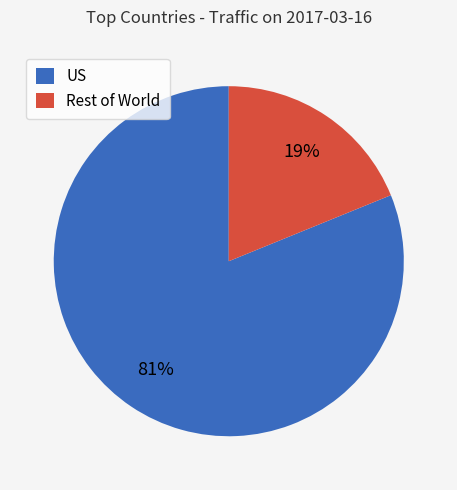

Combined, do US and Rest of World account for over 50%?

Yes